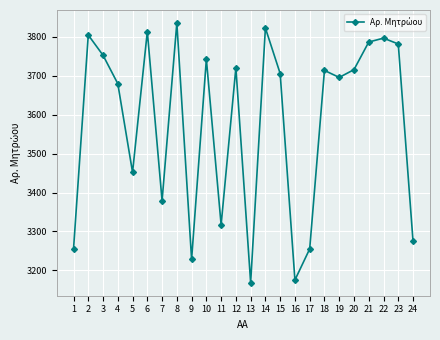

Is it true that the value at 16 is 3175?

True